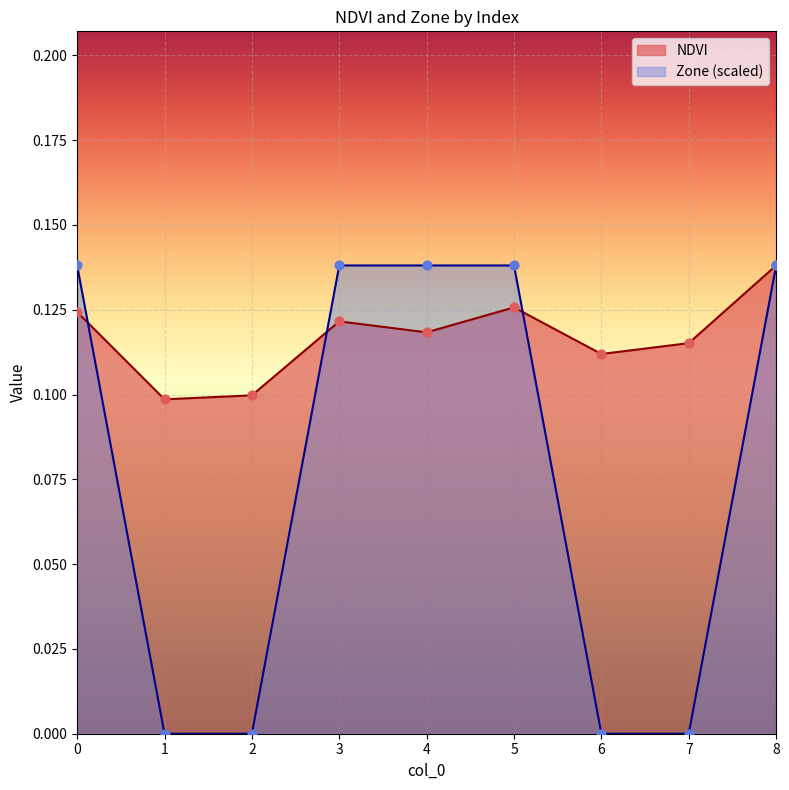

What are all the series names shown in the legend?

NDVI, Zone (scaled)